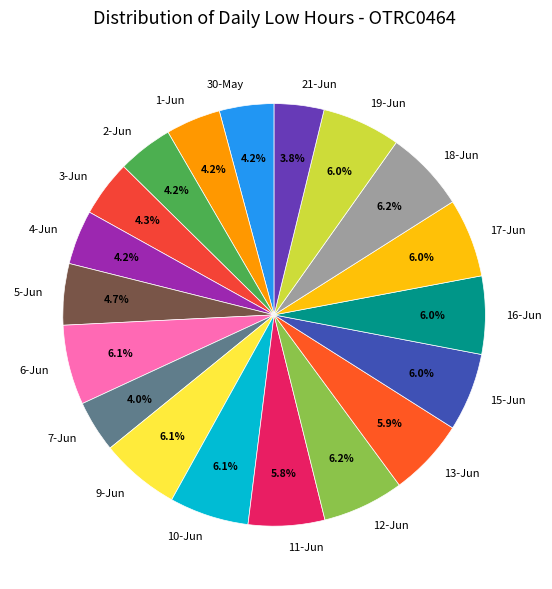

Is it true that 16-Jun is 6% of the pie?

True